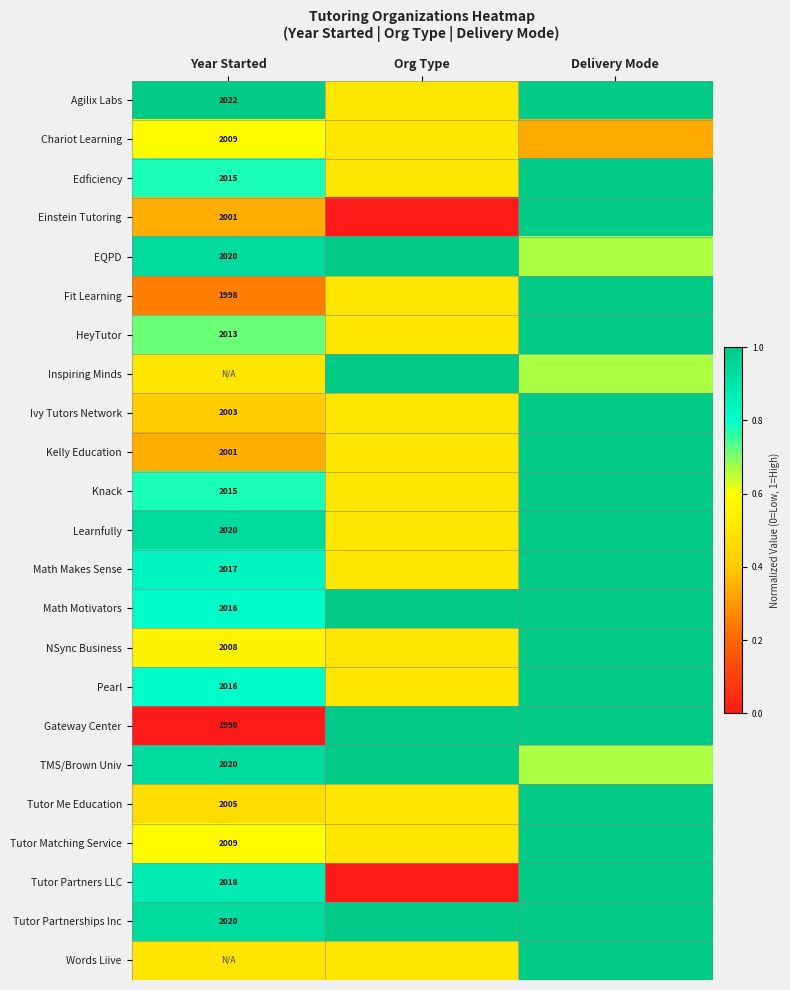

What is the difference between the highest and lowest values at Delivery Mode?

0.7